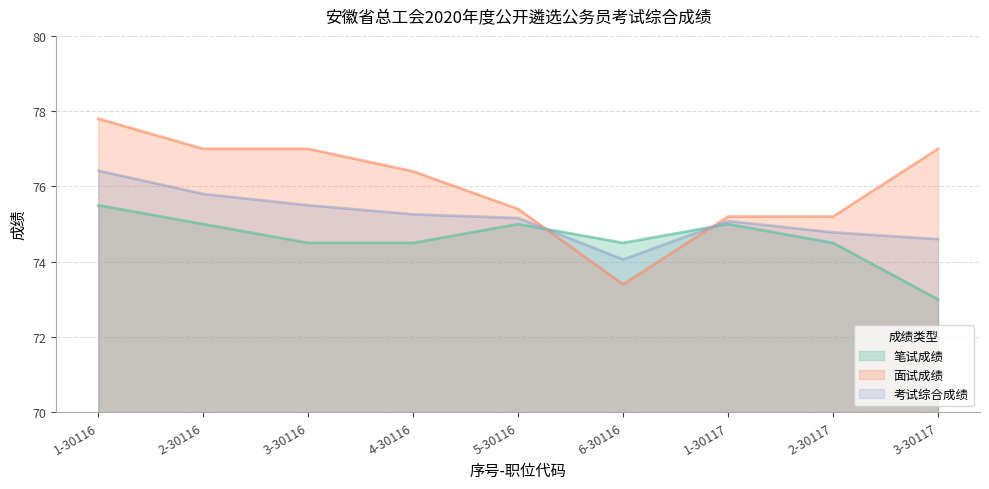

At which label is 面试成绩 closest to 75?

1-30117